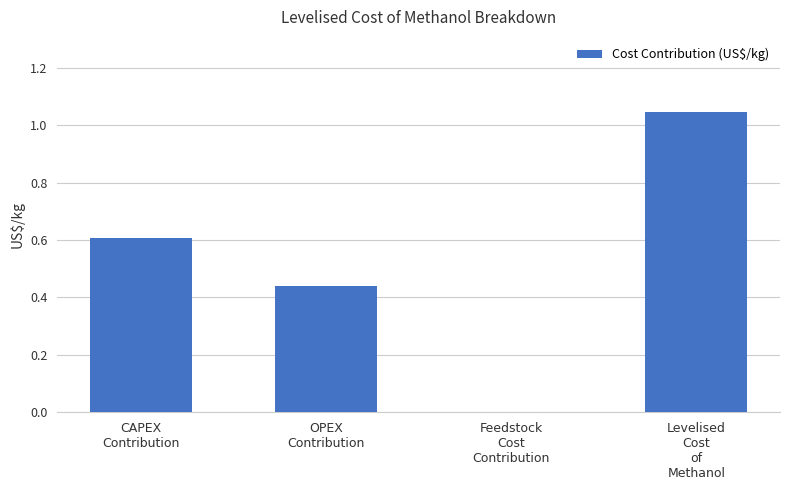

How many data points are above 0?

3